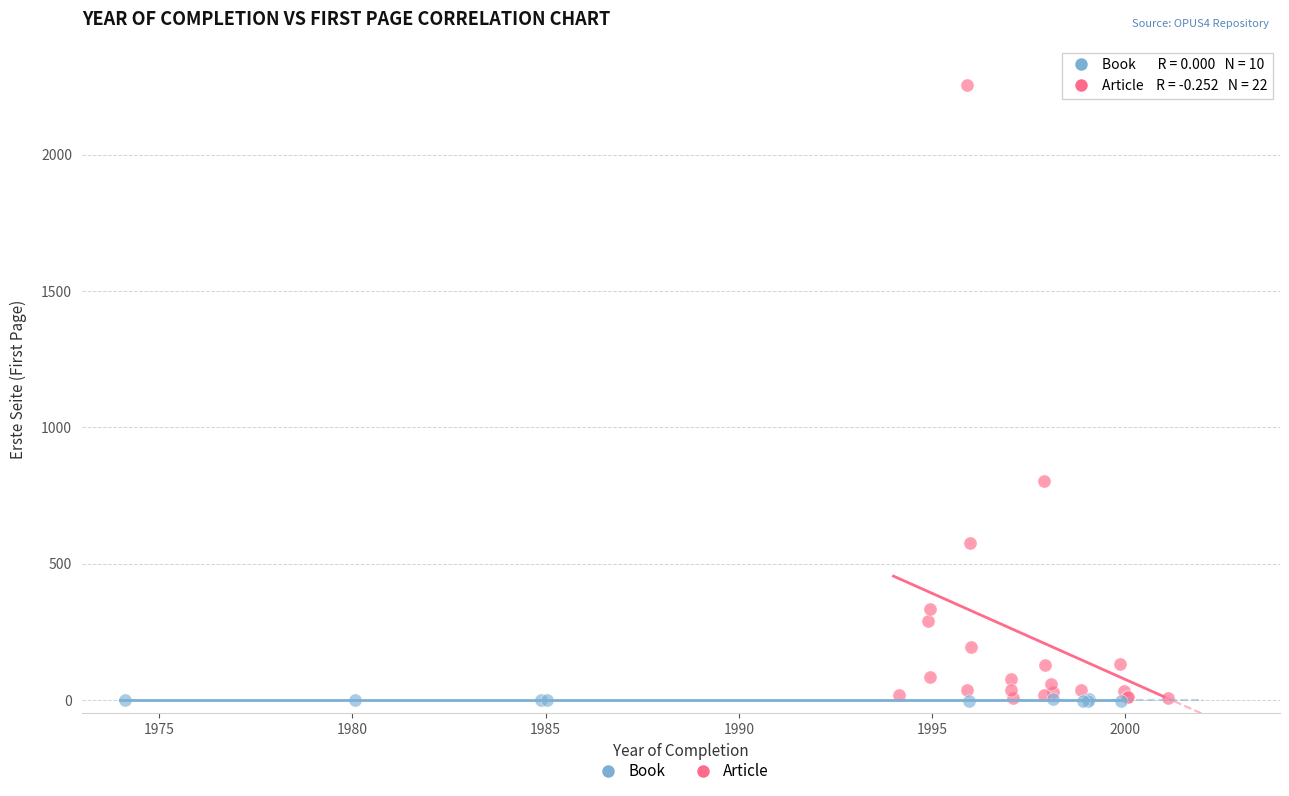

Which series contains the highest Y value?

Article